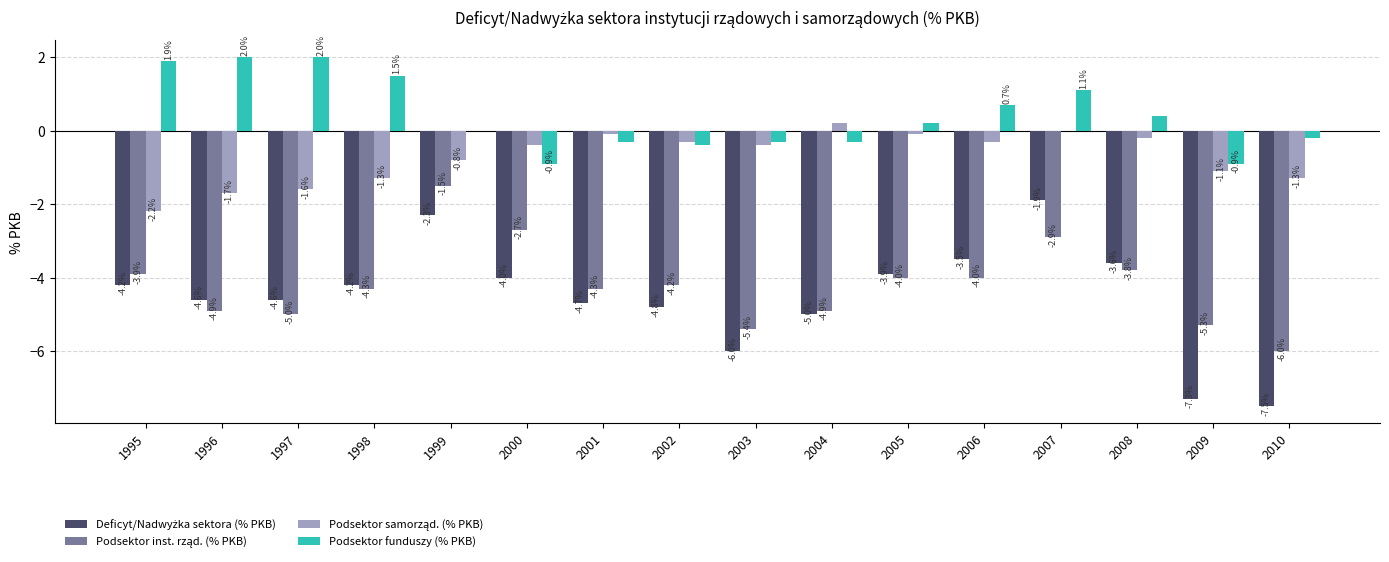

What is the sum of all Podsektor funduszy (% PKB) values?

6.5